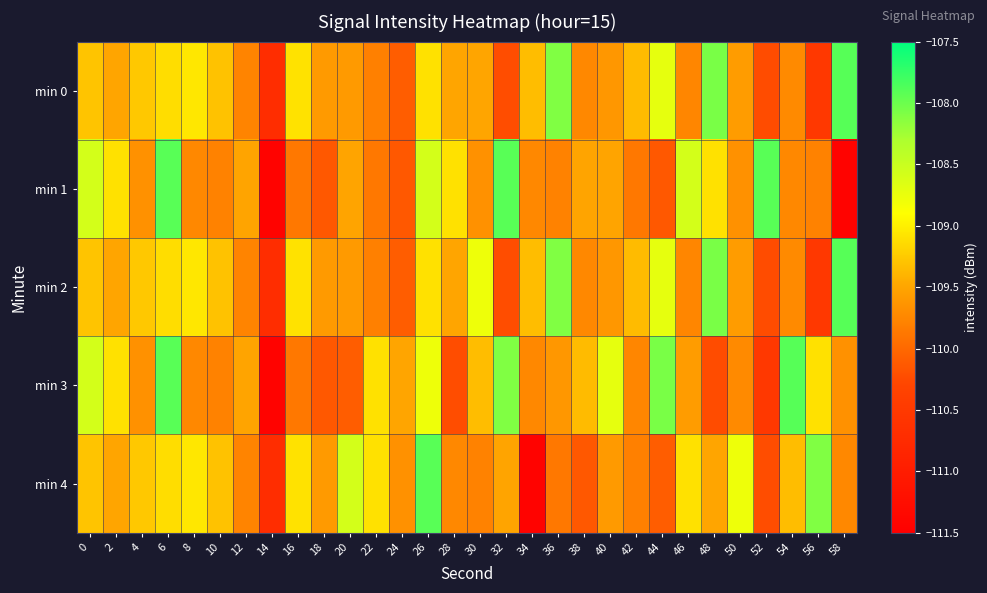

Reading left to right, list all the values displayed in this chart.

min 0: 0=-109.3	2=-109.5	4=-109.3	6=-109.1	8=-109.1	10=-109.3	12=-109.8	14=-110.7	16=-109.1	18=-109.6	20=-109.6	22=-109.8	24=-110.1	26=-109.1	28=-109.5	30=-109.5	32=-110.2	34=-109.3	36=-108.1	38=-109.7	40=-109.6	42=-109.3	44=-108.7	46=-109.8	48=-108.1	50=-109.6	52=-110.2	54=-109.7	56=-110.5	58=-107.9
min 1: 0=-108.6	2=-109.1	4=-109.7	6=-107.9	8=-109.7	10=-109.8	12=-109.5	14=-111.4	16=-109.9	18=-110.1	20=-109.5	22=-109.9	24=-110.1	26=-108.6	28=-109.1	30=-109.7	32=-107.9	34=-109.7	36=-109.8	38=-109.5	40=-109.5	42=-109.9	44=-110.1	46=-108.6	48=-109.1	50=-109.7	52=-107.9	54=-109.7	56=-109.8	58=-111.4
min 2: 0=-109.3	2=-109.5	4=-109.3	6=-109.1	8=-109.1	10=-109.3	12=-109.8	14=-110.7	16=-109.1	18=-109.6	20=-109.6	22=-109.8	24=-110.1	26=-109.1	28=-109.5	30=-108.8	32=-110.2	34=-109.3	36=-108.1	38=-109.7	40=-109.6	42=-109.3	44=-108.7	46=-109.8	48=-108.1	50=-109.6	52=-110.2	54=-109.7	56=-110.5	58=-107.9
min 3: 0=-108.6	2=-109.1	4=-109.7	6=-107.9	8=-109.7	10=-109.8	12=-109.5	14=-111.4	16=-109.9	18=-110.1	20=-110.1	22=-109.1	24=-109.5	26=-108.8	28=-110.2	30=-109.3	32=-108.1	34=-109.7	36=-109.6	38=-109.3	40=-108.7	42=-109.8	44=-108.1	46=-109.6	48=-110.2	50=-109.7	52=-110.5	54=-107.9	56=-109.1	58=-109.7
min 4: 0=-109.3	2=-109.5	4=-109.3	6=-109.1	8=-109.1	10=-109.3	12=-109.8	14=-110.7	16=-109.1	18=-109.6	20=-108.6	22=-109.1	24=-109.7	26=-107.9	28=-109.7	30=-109.8	32=-109.5	34=-111.4	36=-109.9	38=-110.1	40=-109.6	42=-109.8	44=-110.1	46=-109.1	48=-109.5	50=-108.8	52=-110.2	54=-109.3	56=-108.1	58=-109.7